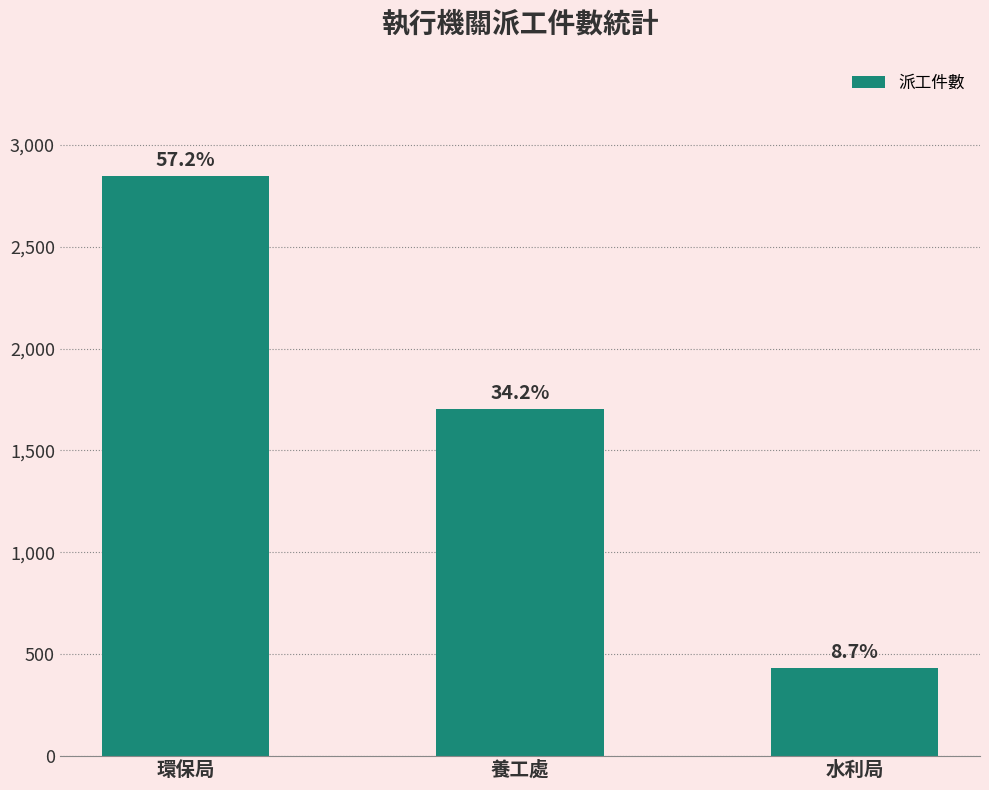

What is the sum of all values?

4983